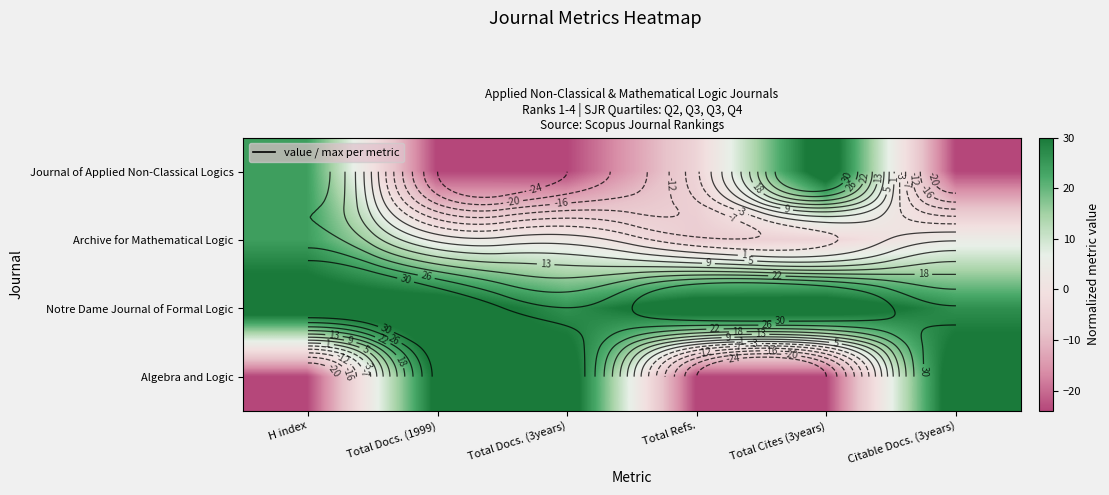

Which category has the highest value in the Journal of Applied Non-Classical Logics series?

Total Cites (3years)